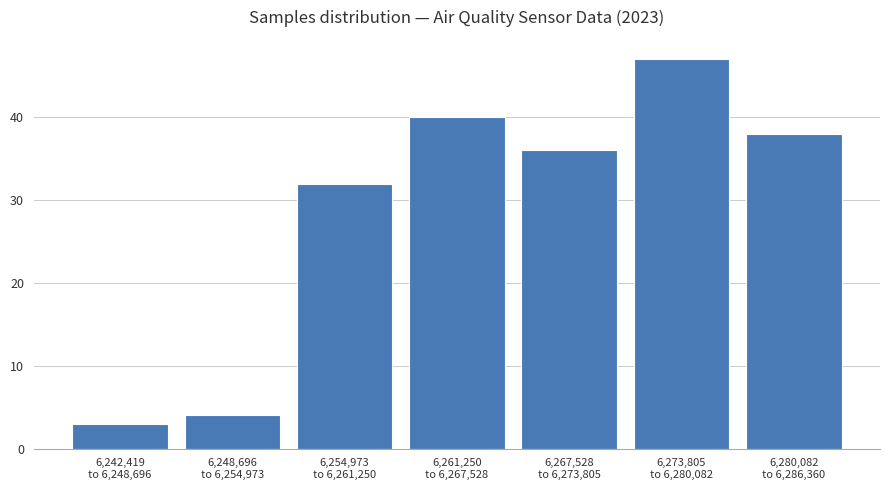

Reading right to left, what are all the values shown in this chart?

38	47	36	40	32	4	3